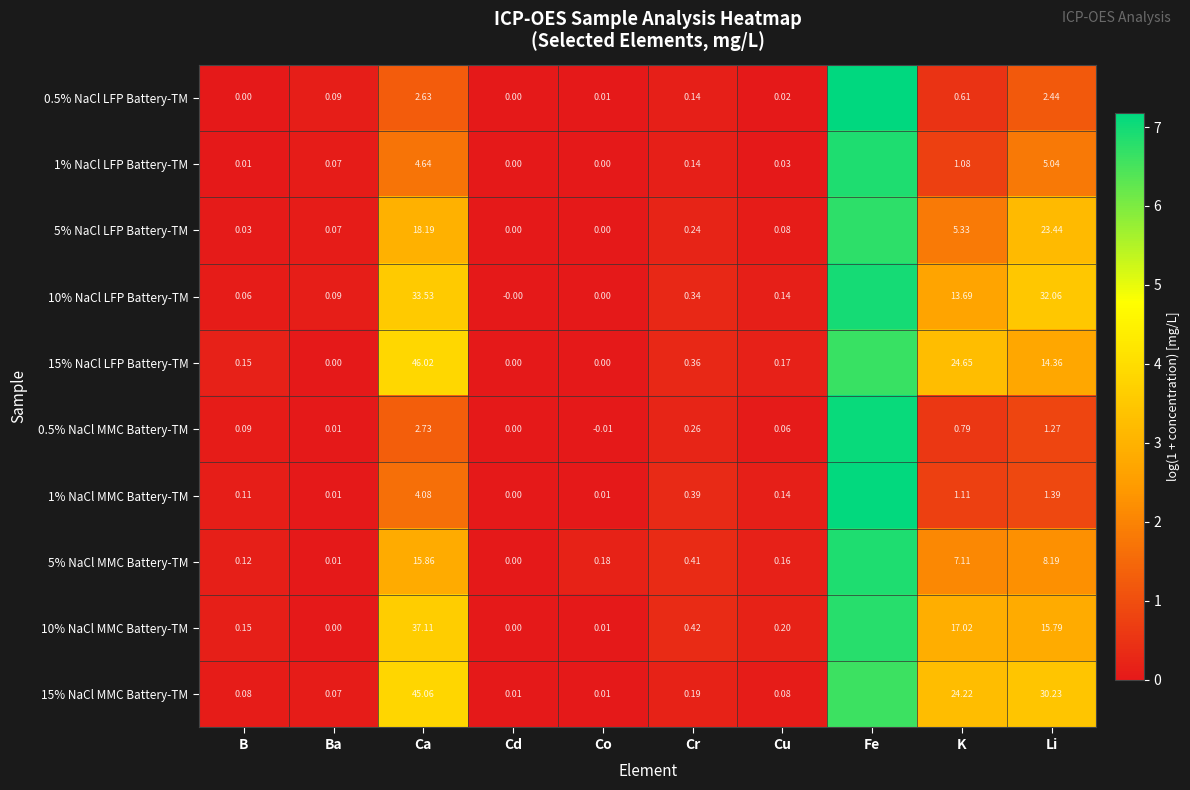

Is the value of 1% NaCl MMC Battery-TM at Cr greater than the value of 15% NaCl LFP Battery-TM at K?

No